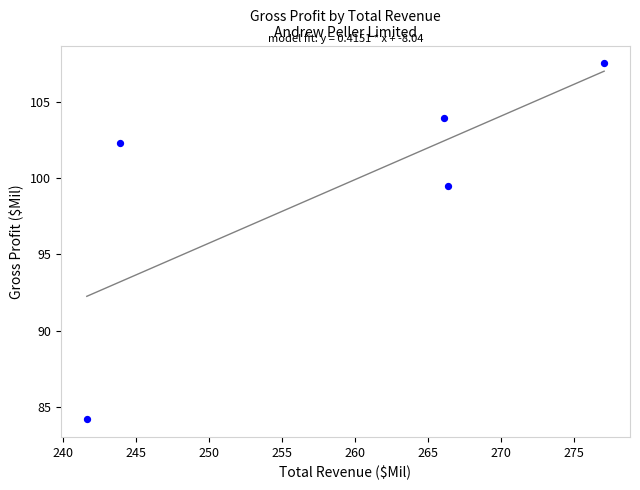

What Y value in the scatter plot is closest to 95?

99.5